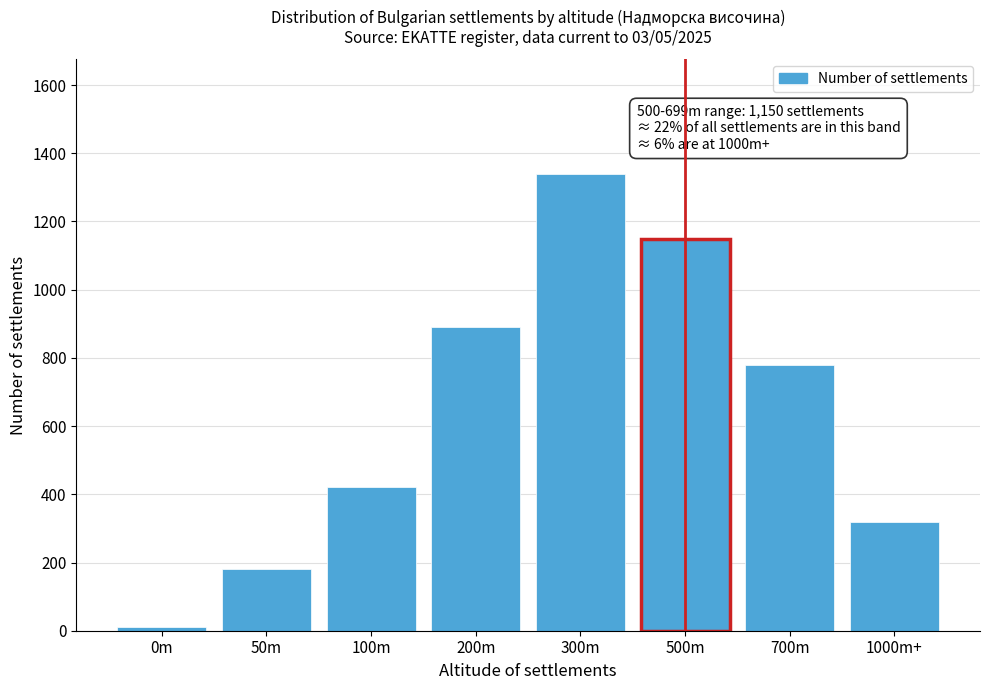

Reading left to right, extract all data points from this chart.

0m=12	50m=180	100m=420	200m=890	300m=1340	500m=1150	700m=780	1000m+=320